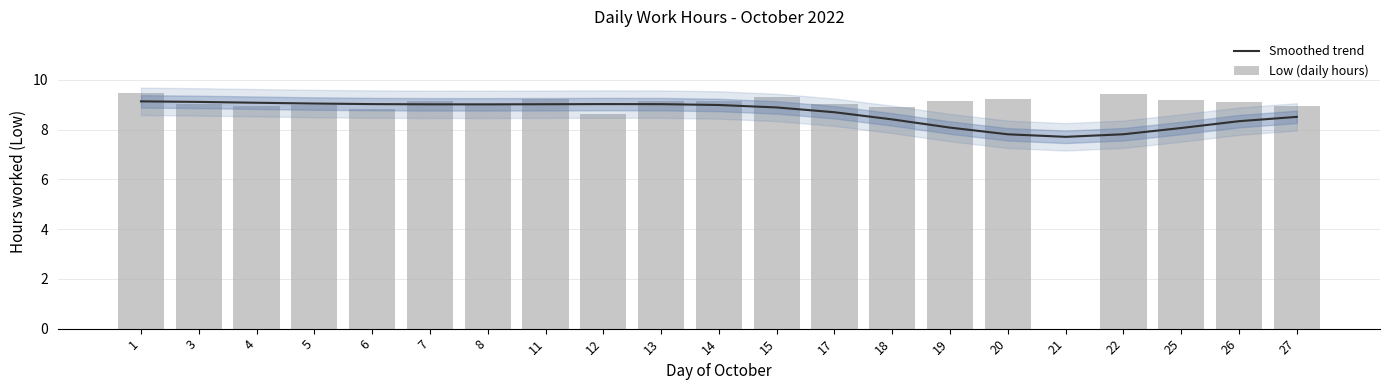

How many data points in Smoothed trend are above 8?

18